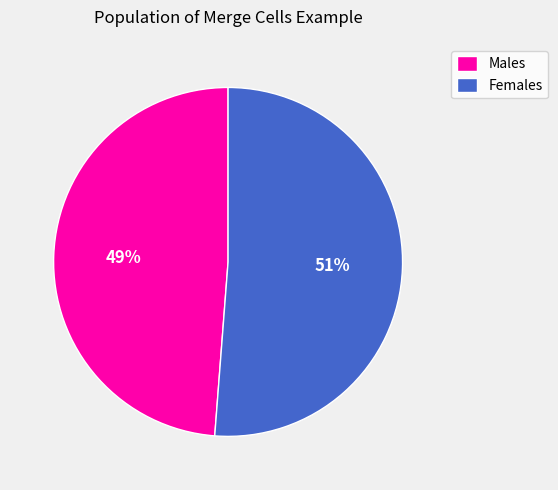

Rank the categories by value from lowest to highest.

Males, Females